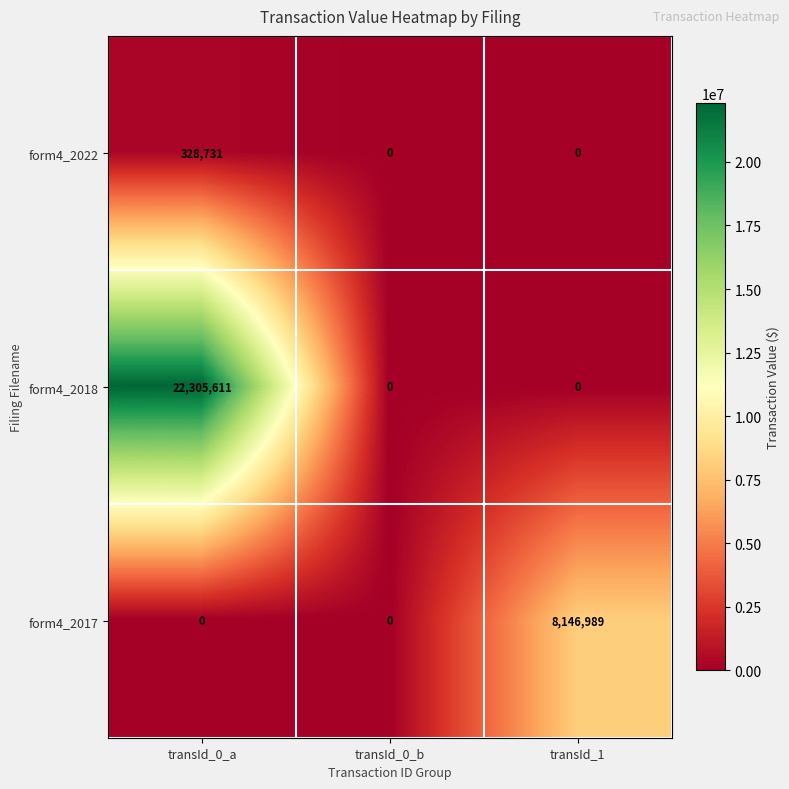

What is the sum of all form4_2017 values?

8146989